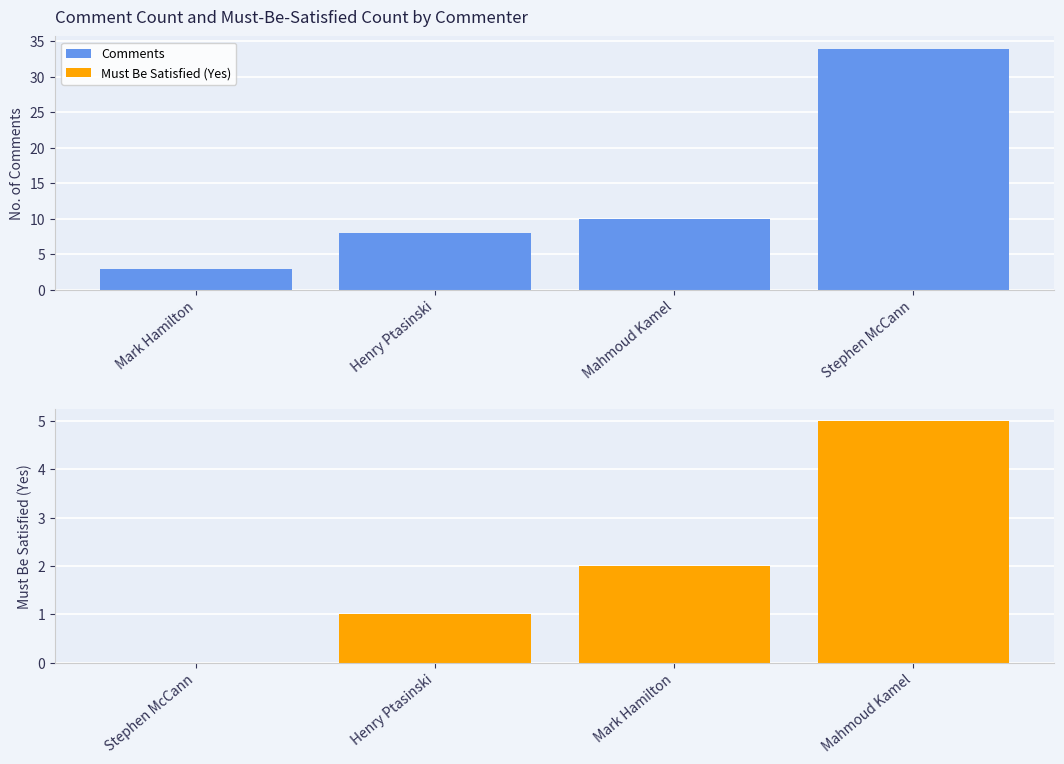

What is the difference between the Comments values at Mark Hamilton and Stephen McCann?

31